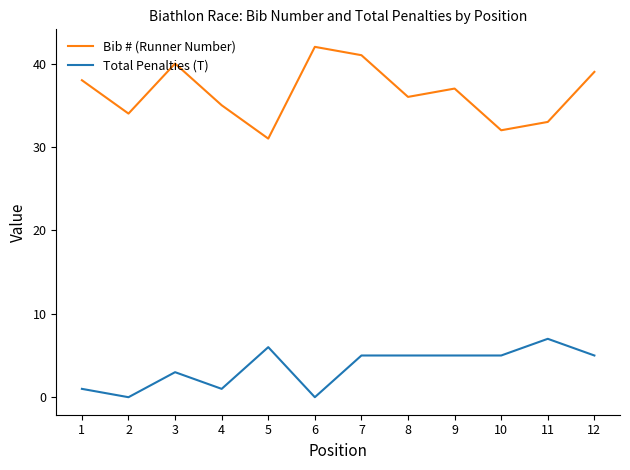

At which category is the sum across all series the highest?

7